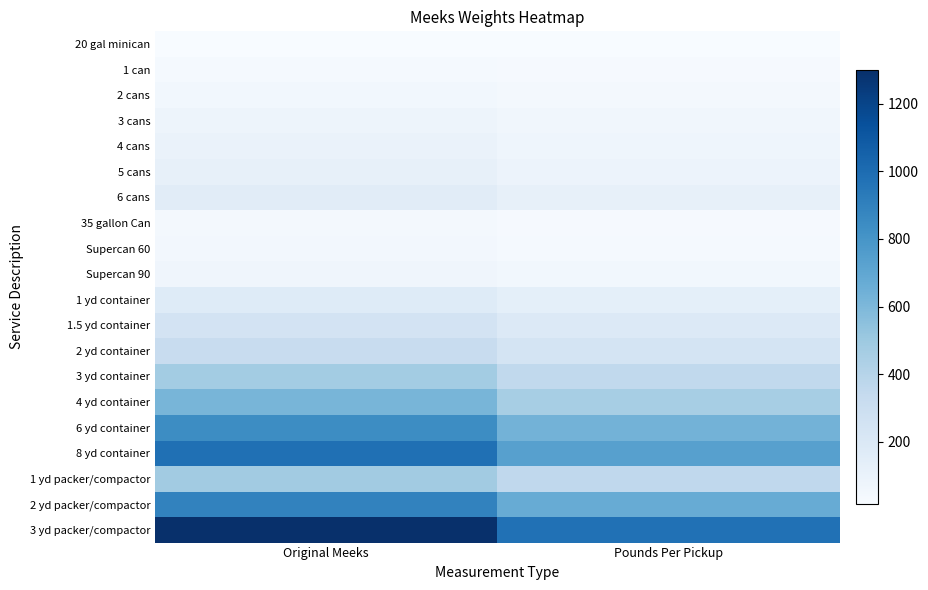

Reading right to left, what are all the values shown in this chart?

20 gal minican: Pounds Per Pickup=15.0	Original Meeks=20.0
1 can: Pounds Per Pickup=25.5	Original Meeks=34.0
2 cans: Pounds Per Pickup=38.2	Original Meeks=51.0
3 cans: Pounds Per Pickup=57.7	Original Meeks=77.0
4 cans: Pounds Per Pickup=72.7	Original Meeks=97.0
5 cans: Pounds Per Pickup=87.7	Original Meeks=117.0
6 cans: Pounds Per Pickup=117.7	Original Meeks=157.0
35 gallon Can: Pounds Per Pickup=27.7	Original Meeks=37.0
Supercan 60: Pounds Per Pickup=32.5	Original Meeks=47.0
Supercan 90: Pounds Per Pickup=54.0	Original Meeks=68.0
1 yd container: Pounds Per Pickup=131.1	Original Meeks=175.0
1.5 yd container: Pounds Per Pickup=187.3	Original Meeks=250.0
2 yd container: Pounds Per Pickup=242.8	Original Meeks=324.0
3 yd container: Pounds Per Pickup=354.5	Original Meeks=473.0
4 yd container: Pounds Per Pickup=459.4	Original Meeks=613.0
6 yd container: Pounds Per Pickup=629.5	Original Meeks=840.0
8 yd container: Pounds Per Pickup=734.4	Original Meeks=980.0
1 yd packer/compactor: Pounds Per Pickup=361.2	Original Meeks=482.0
2 yd packer/compactor: Pounds Per Pickup=668.5	Original Meeks=892.0
3 yd packer/compactor: Pounds Per Pickup=975.0	Original Meeks=1301.0